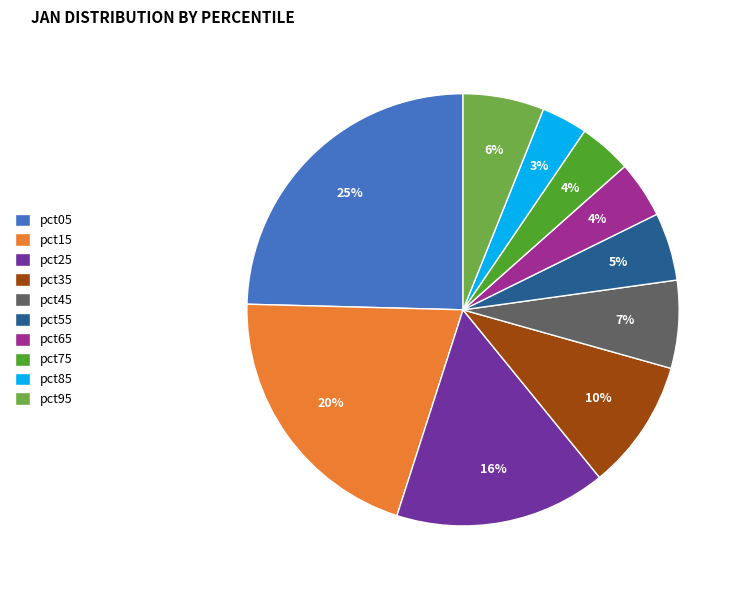

To the nearest percent, what is the combined percentage of pct45 and pct55?

12%